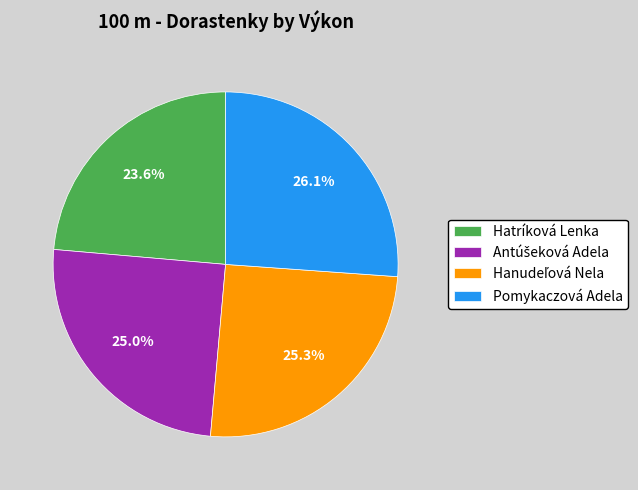

True or false: Pomykaczová Adela accounts for 18% of the total.

False